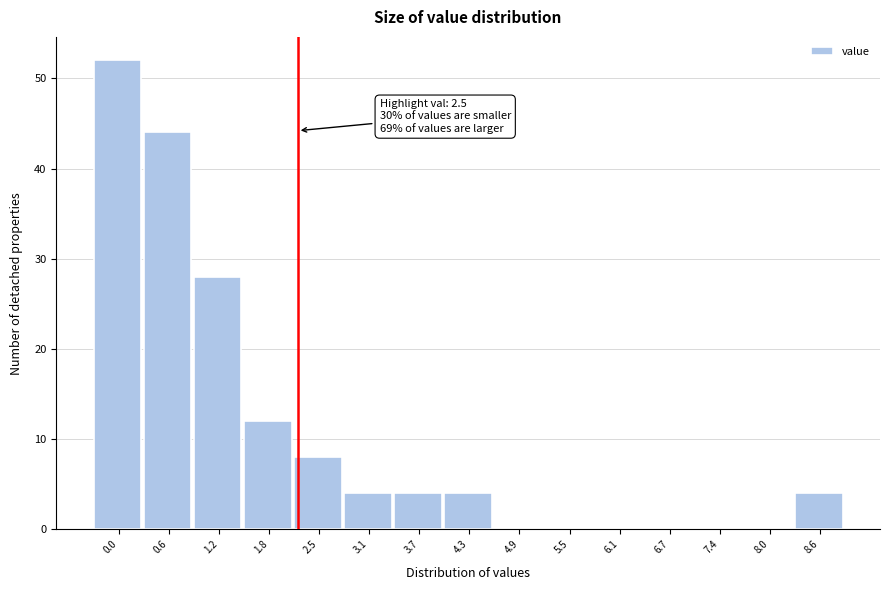

Reading right to left, extract all data points from this chart.

8.6=4	8.0=0	7.4=0	6.7=0	6.1=0	5.5=0	4.9=0	4.3=4	3.7=4	3.1=4	2.5=8	1.8=12	1.2=28	0.6=44	0.0=52